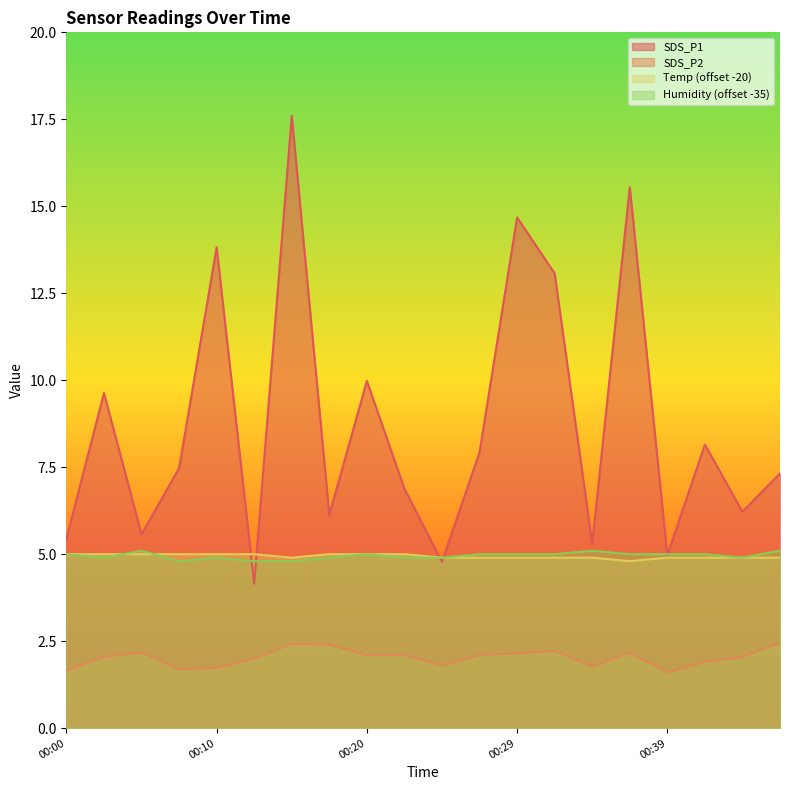

What is the difference between the maximum and minimum values in the SDS_P2 series?

0.9